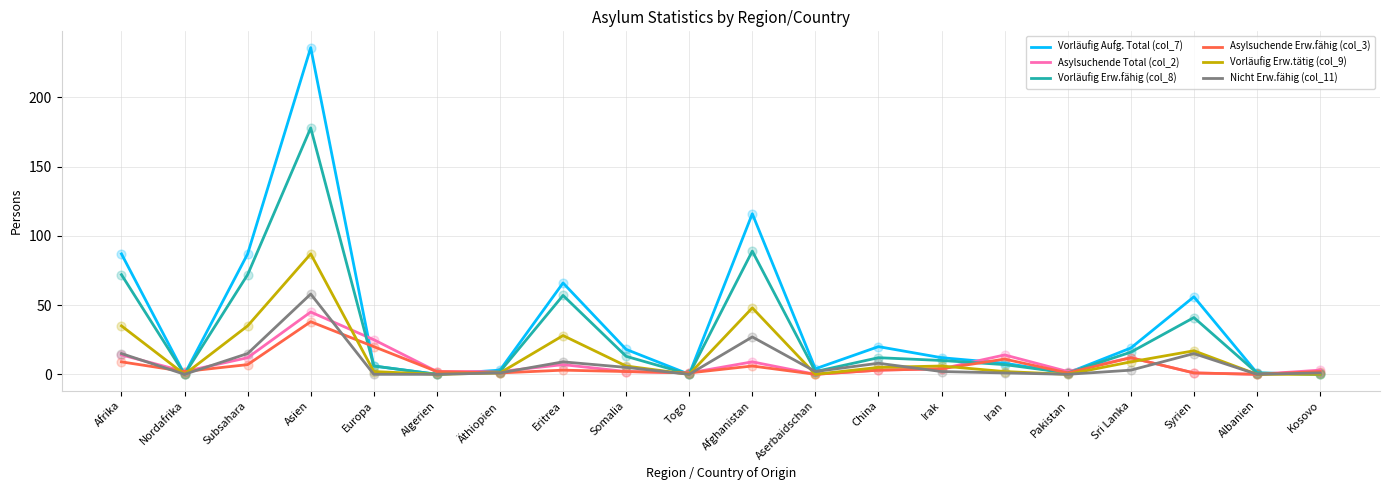

Is the value of Vorläufig Erw.tätig (col_9) at Afghanistan greater than the value of Vorläufig Aufg. Total (col_7) at Syrien?

No